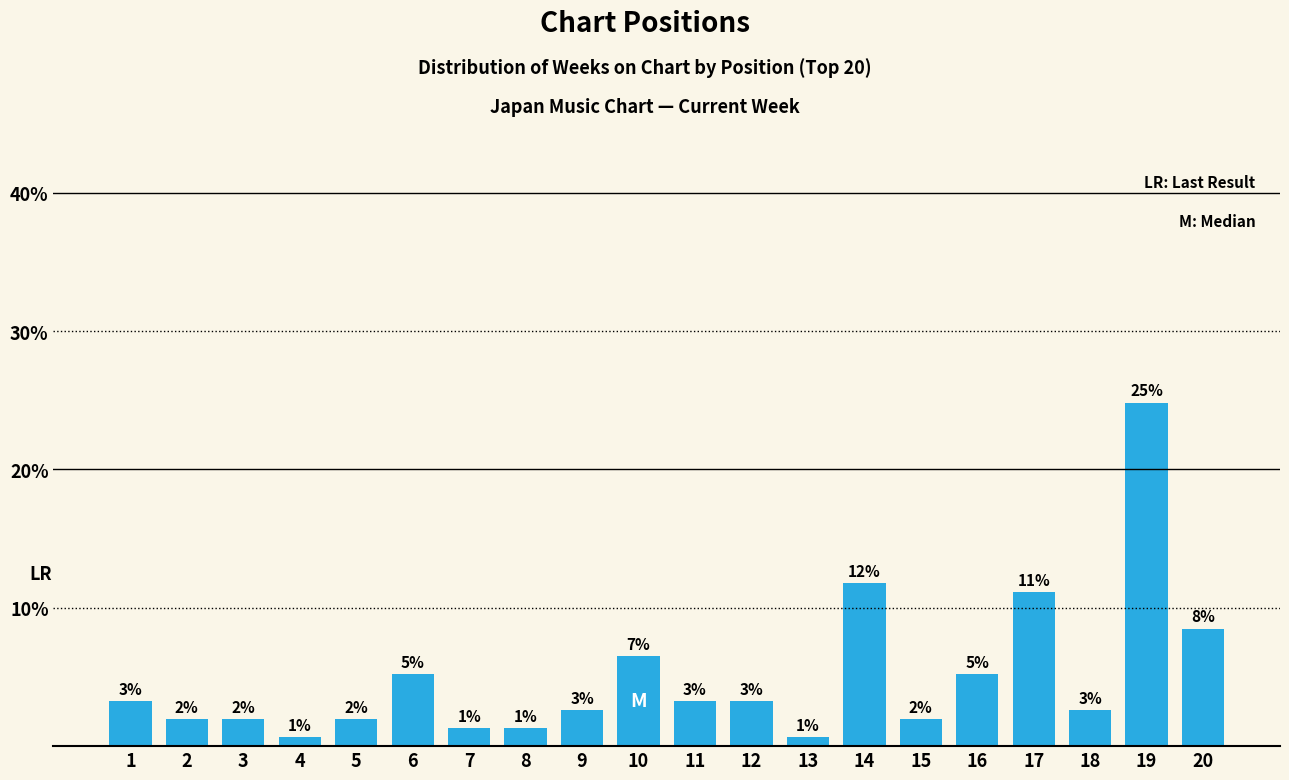

What is the value of the 2nd bar from the left?

2.0